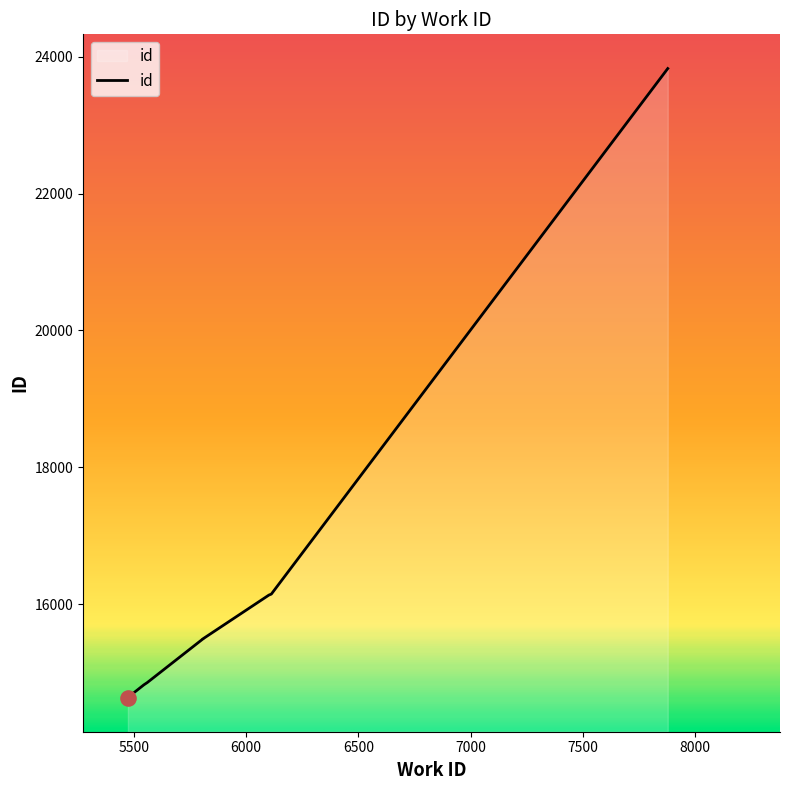

What is the change in value from 5559 to 5573?

+36